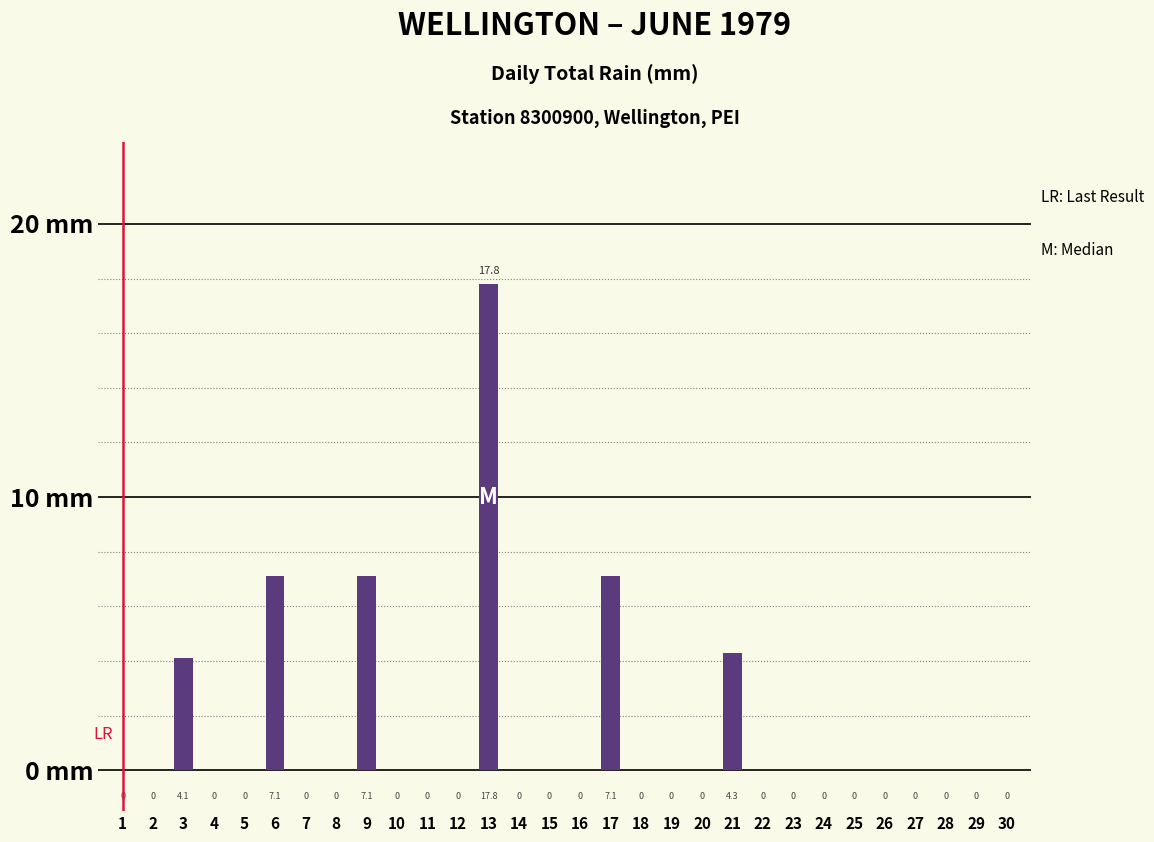

Which category has the highest value across all series?

13